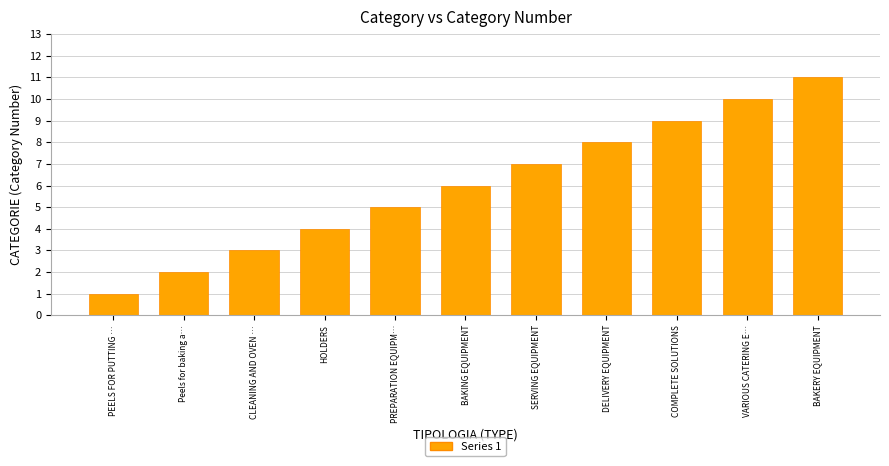

What is the change in value from CLEANING AND OVEN … to HOLDERS?

+1